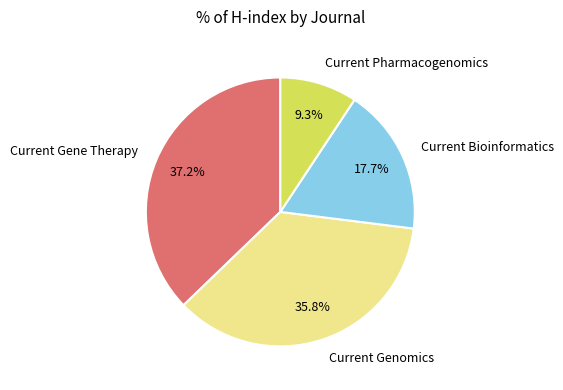

What is the largest slice in the pie chart?

Current Gene Therapy